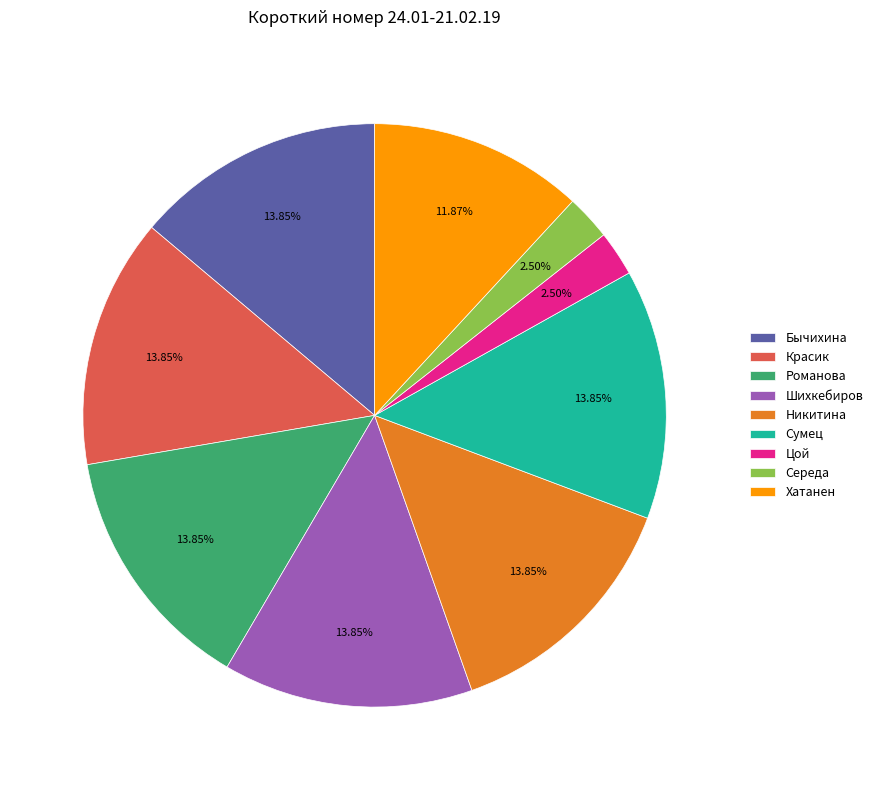

Is the sum of Сумец and Хатанен greater than half?

No